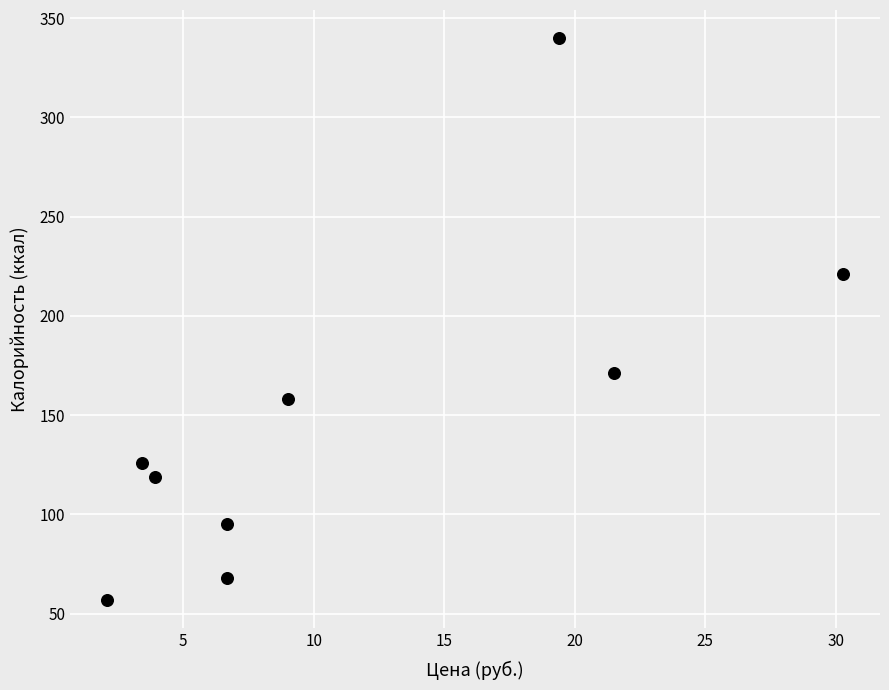

What is the range of Y values (max minus min)?

283